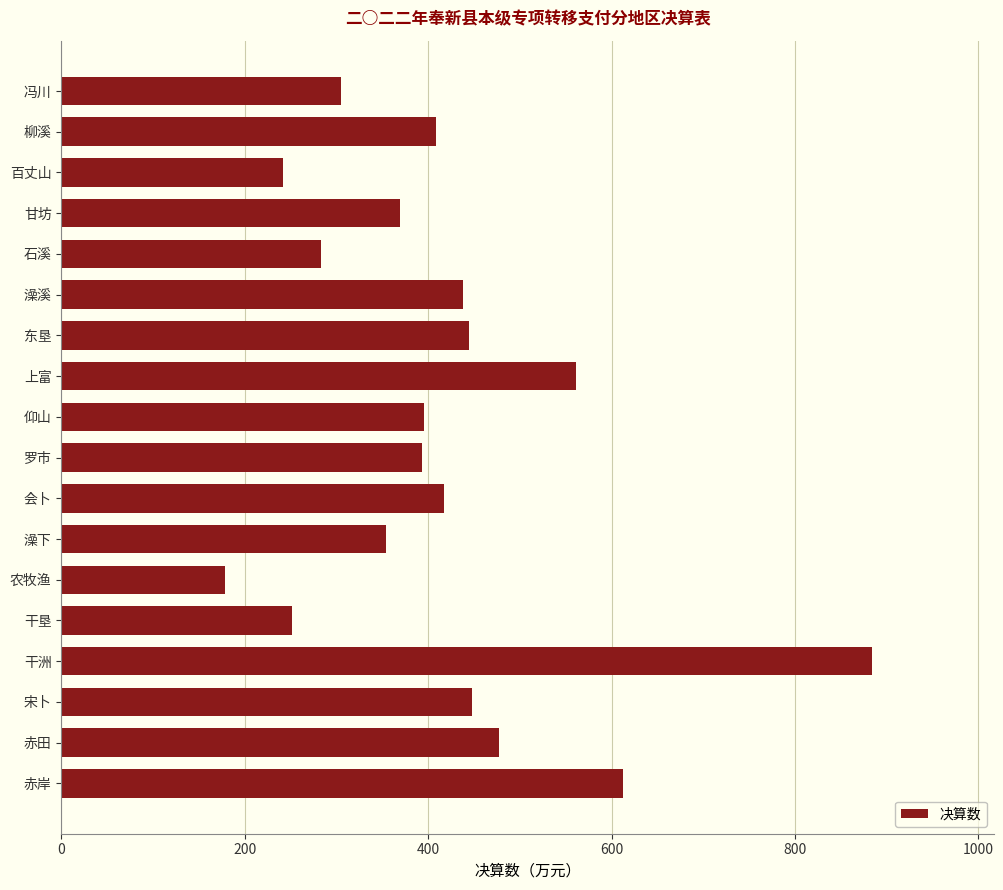

Where is the data nearest to the value 531?

上富